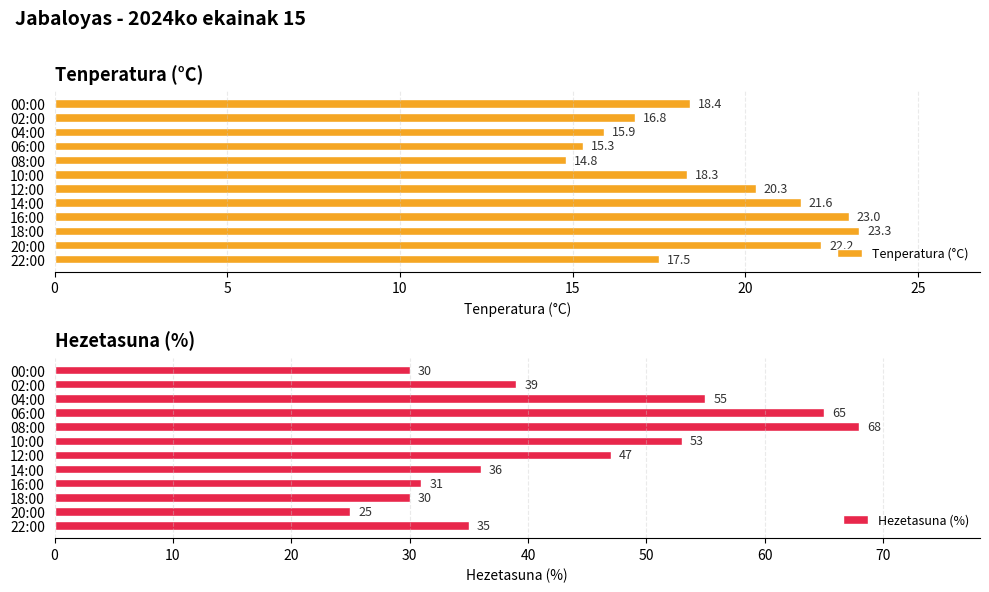

Rank the categories by Tenperatura (°C) value from lowest to highest.

08:00, 06:00, 04:00, 02:00, 22:00, 10:00, 00:00, 12:00, 14:00, 20:00, 16:00, 18:00